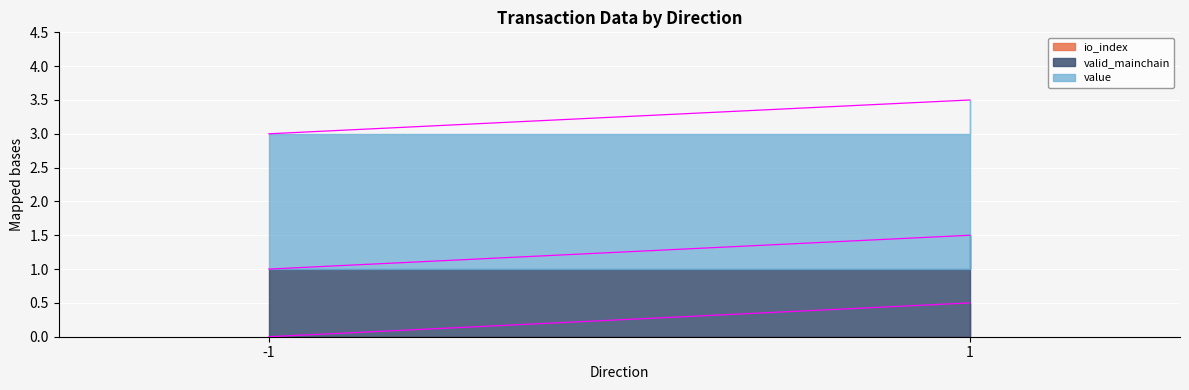

Reading left to right, transcribe all the data shown in this chart.

io_index: 0.0	0.5
valid_mainchain: 1.0	1.0
value: 2.0	2.0